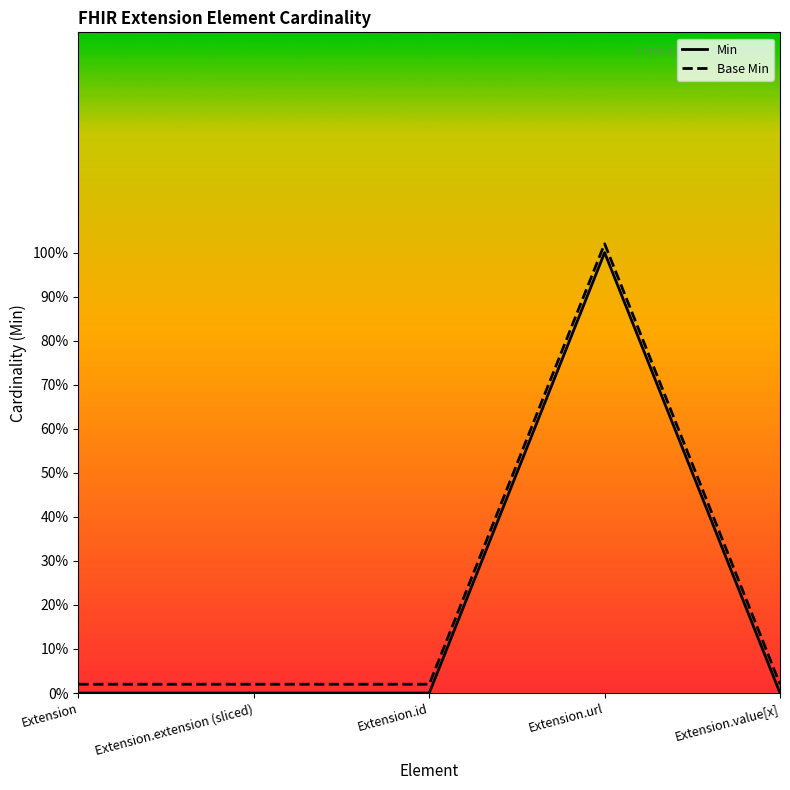

Reading right to left, extract all data points from this chart.

Min: Extension.value[x]=0.0	Extension.url=1.0	Extension.id=0.0	Extension.extension (sliced)=0.0	Extension=0.0
Base Min: Extension.value[x]=0.0	Extension.url=1.0	Extension.id=0.0	Extension.extension (sliced)=0.0	Extension=0.0